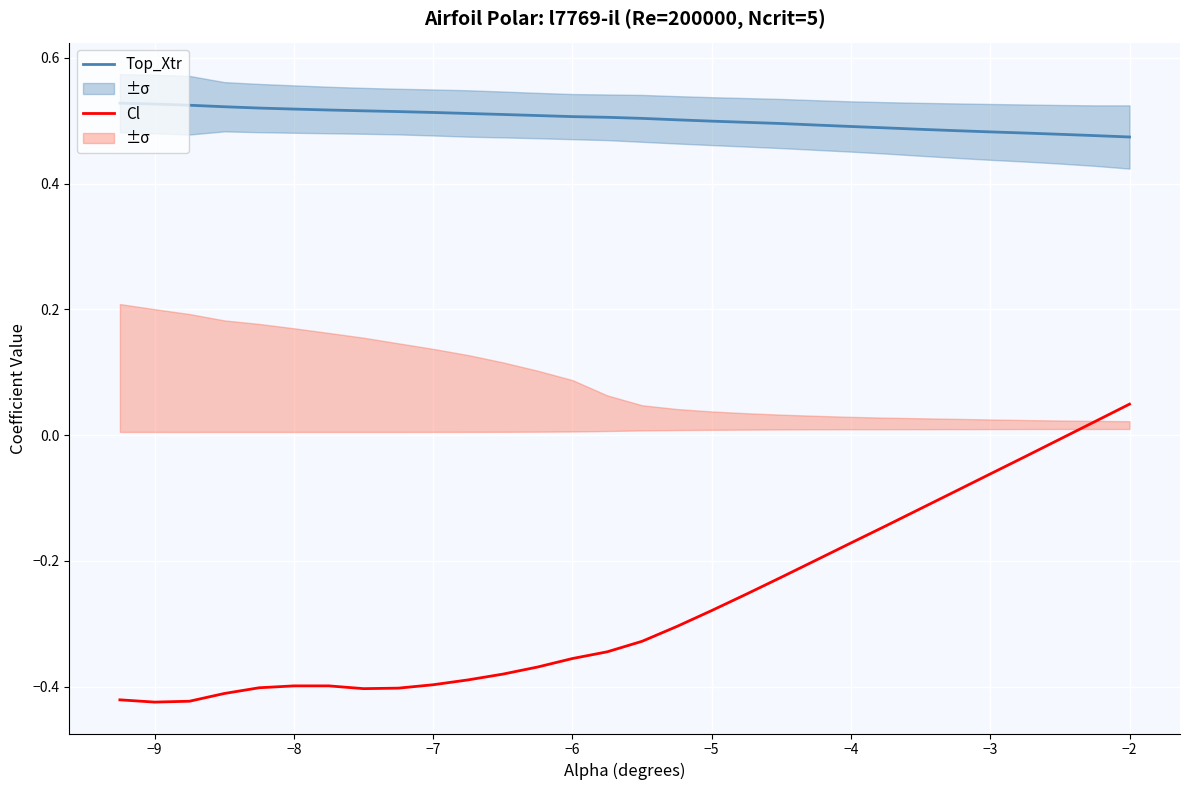

True or false: Cl and Top_Xtr intersect in this chart.

False